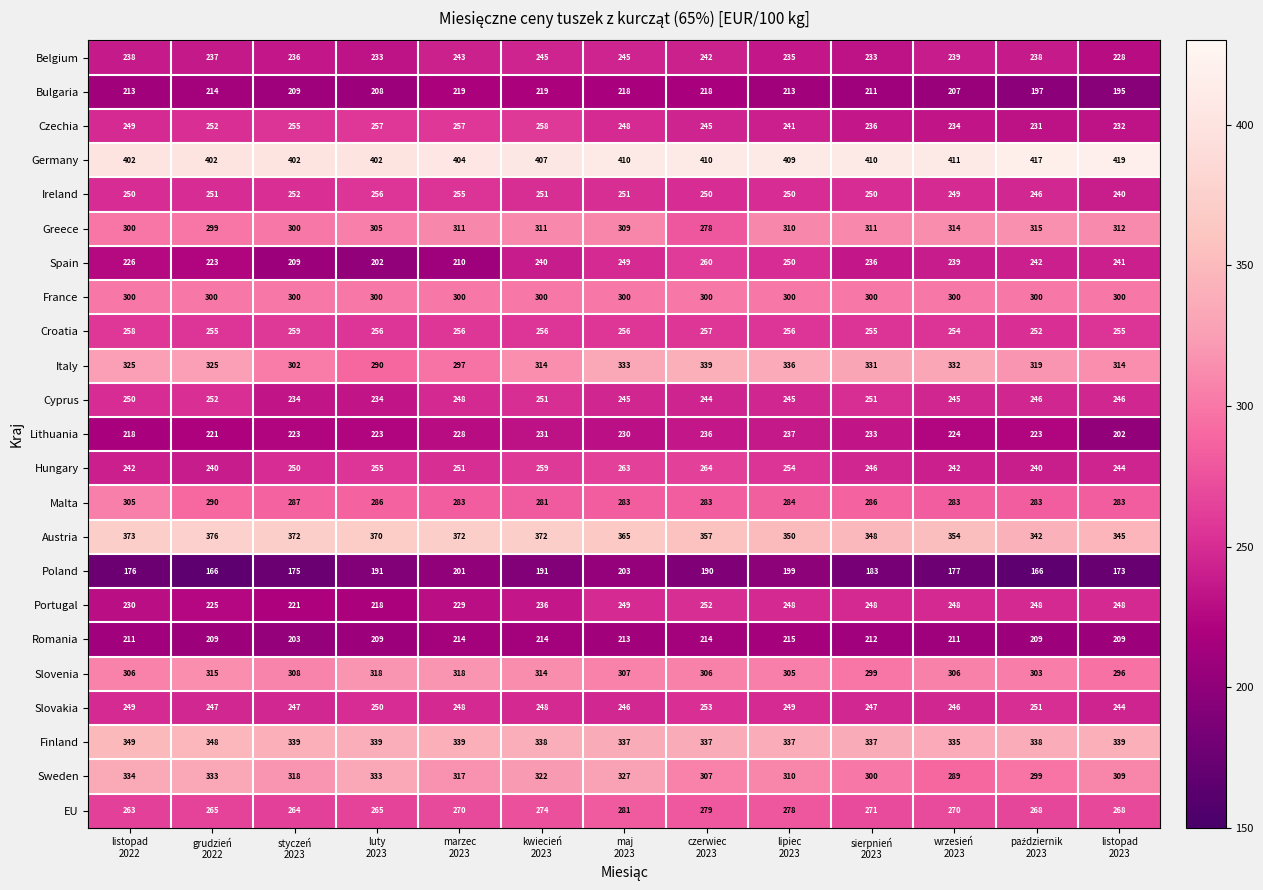

What is the maximum value for Romania?

215